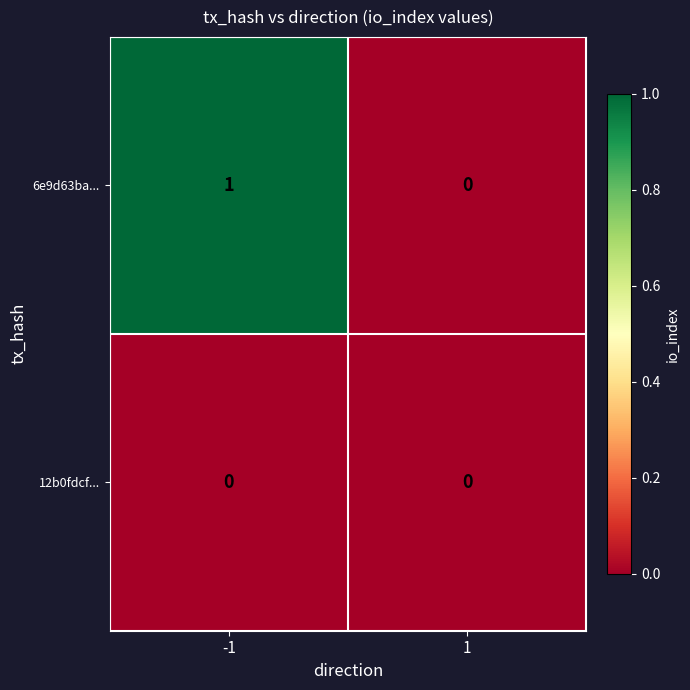

The 12b0fdcf... series shows 0 at 1. True or false?

True